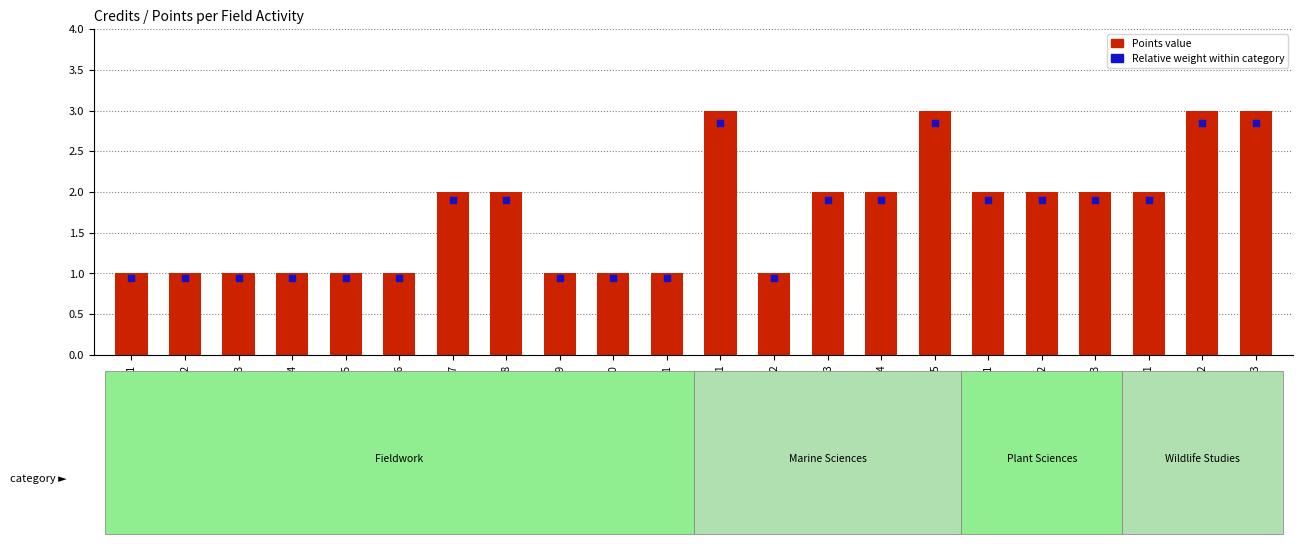

At how many categories does at least one series exceed 2?

4